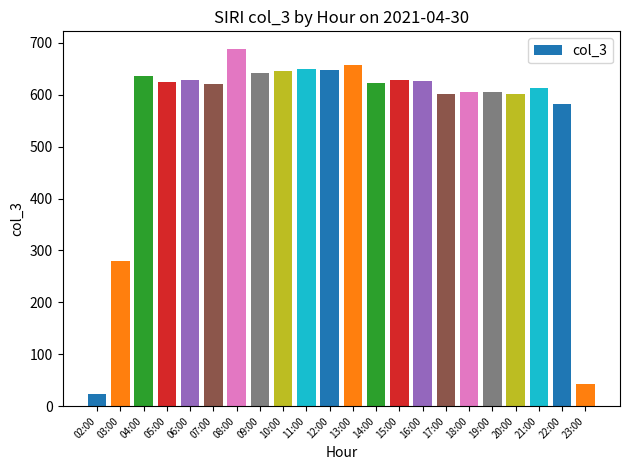

Which has a higher value, 21:00 or 20:00?

21:00